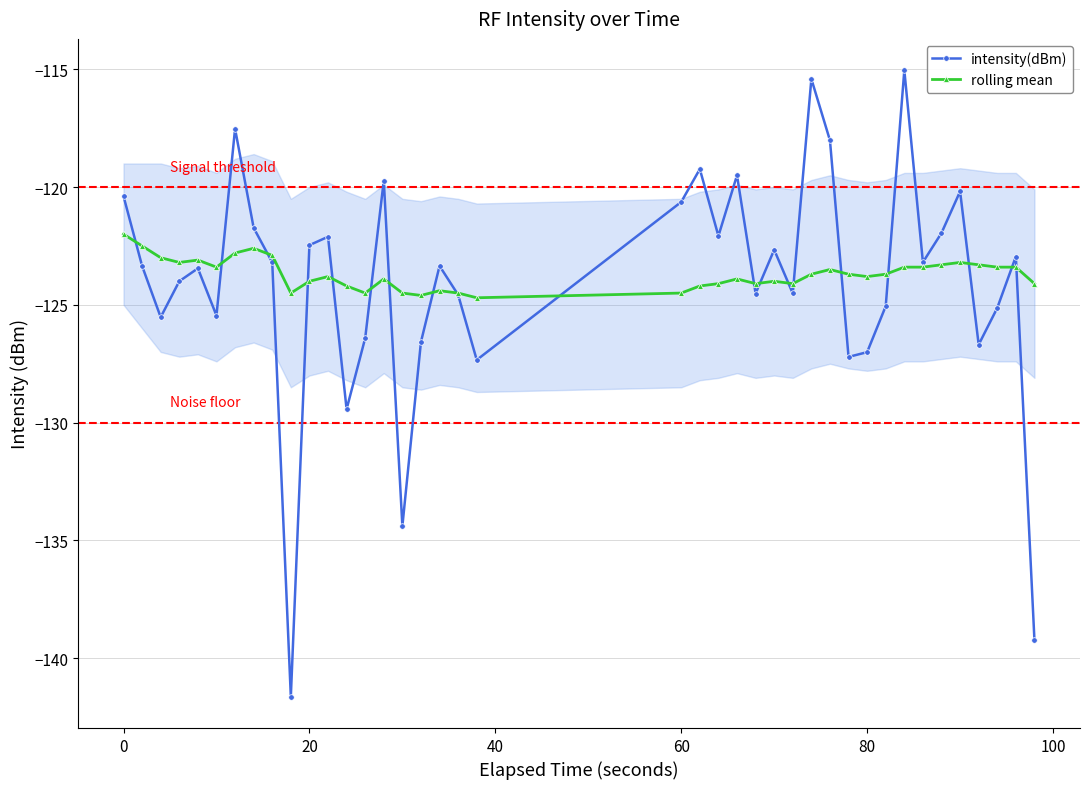

What is the average value of the intensity(dBm) series?

-124.1